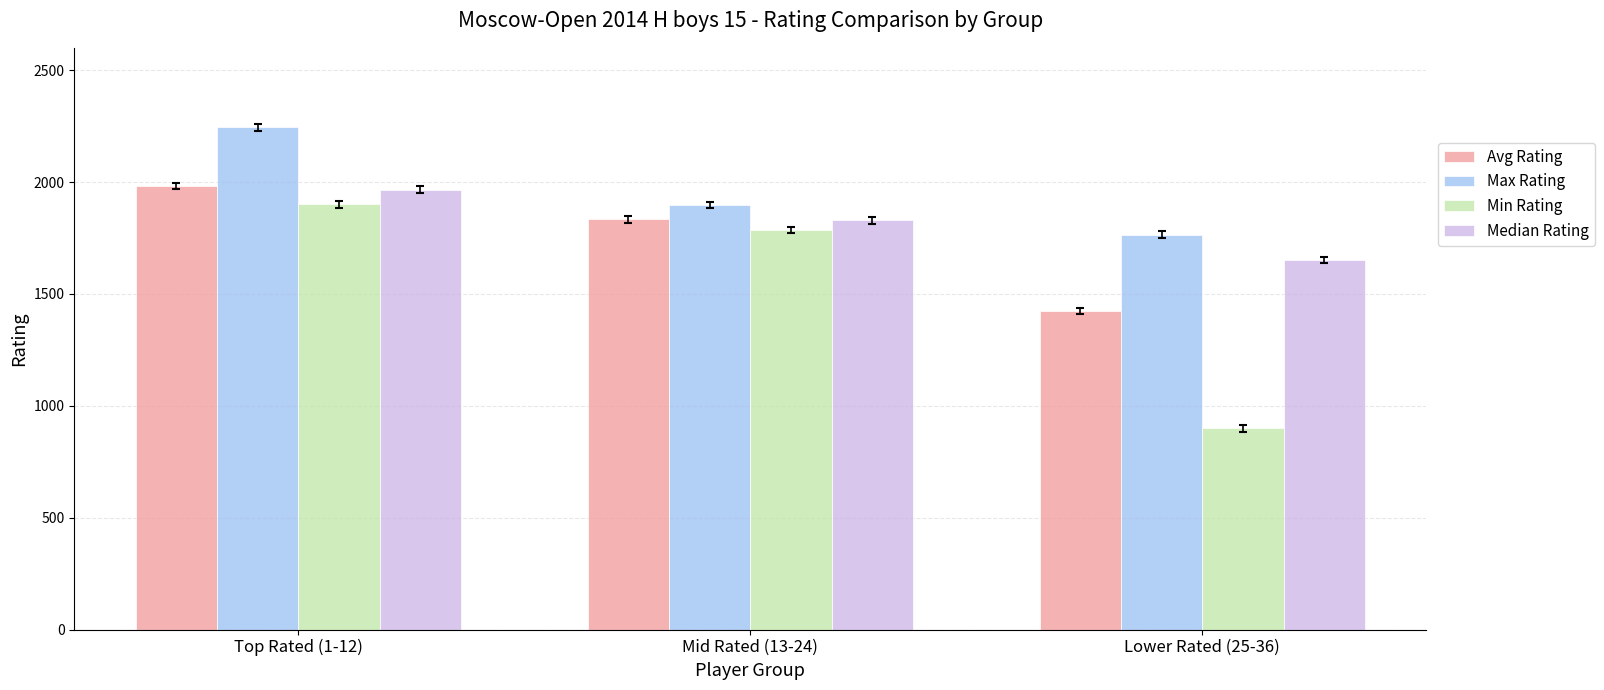

Which series changed the most between Top Rated (1-12) and Lower Rated (25-36)?

Min Rating